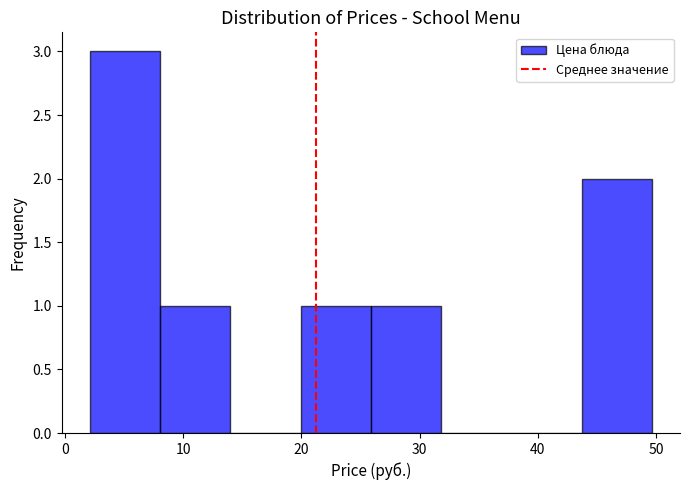

Reading left to right, transcribe this chart: for each bar, give the range it covers on the x-axis and its height. Neither the bar edges nor the heights are printed on the chart, so give them approximately, as read against the axes.

2 to 8: 3
8 to 14: 1
14 to 20: 0
20 to 26: 1
26 to 32: 1
32 to 38: 0
38 to 44: 0
44 to 50: 2